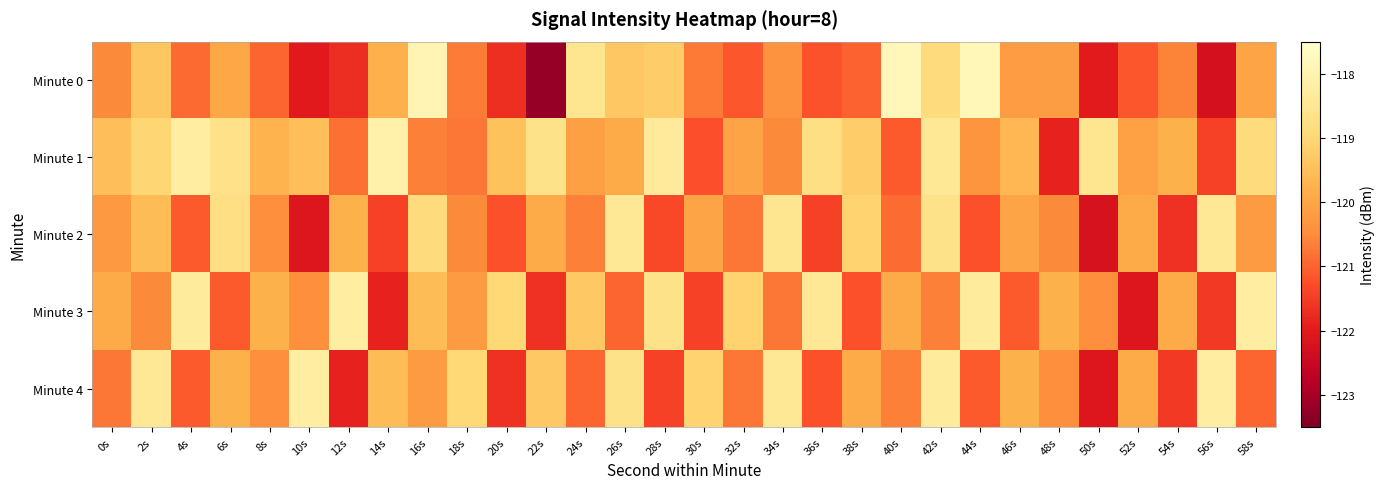

Which series changed the most between 8s and 50s?

Minute 2